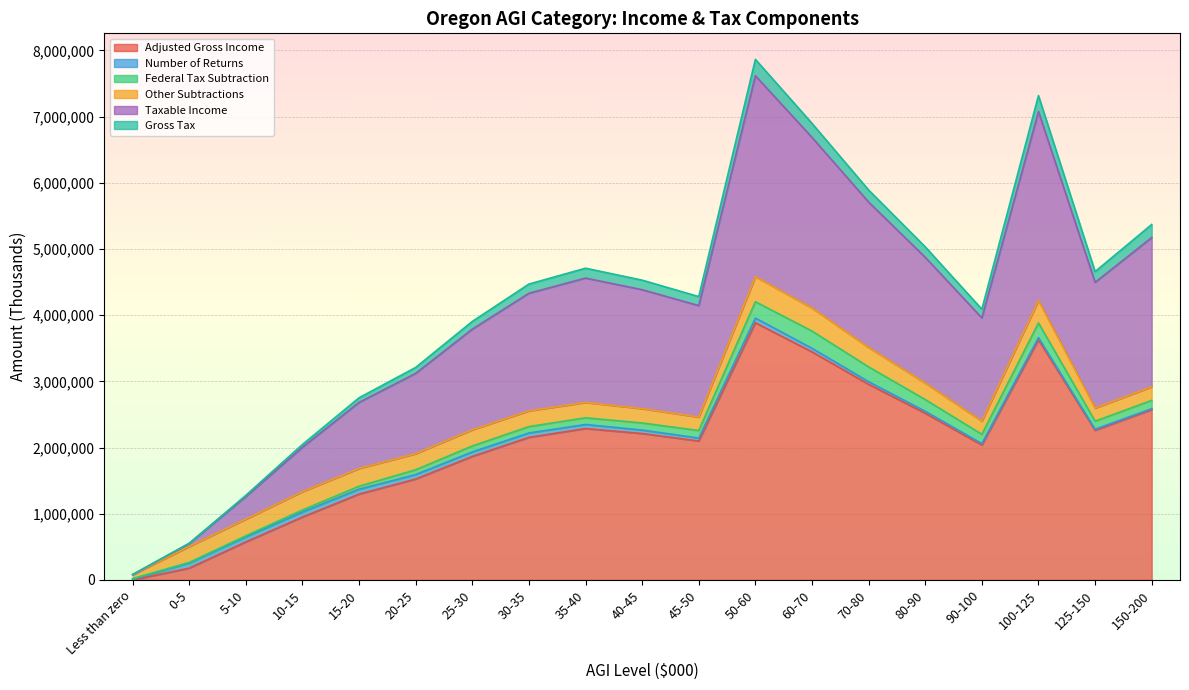

Which category has the lowest value in the Adjusted Gross Income series?

Less than zero